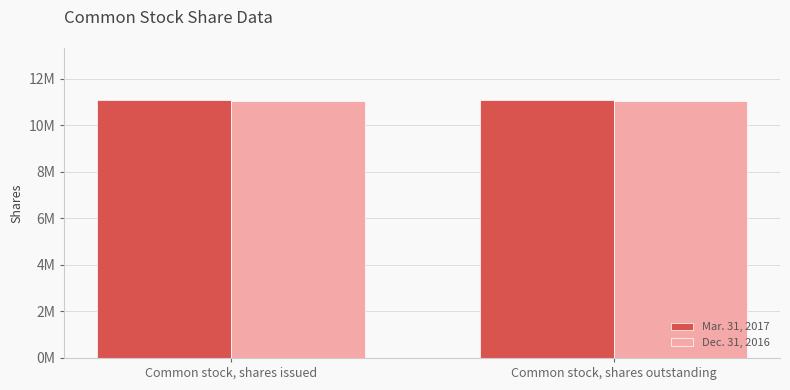

Are the bars grouped side by side (vs. stacked)?

Yes